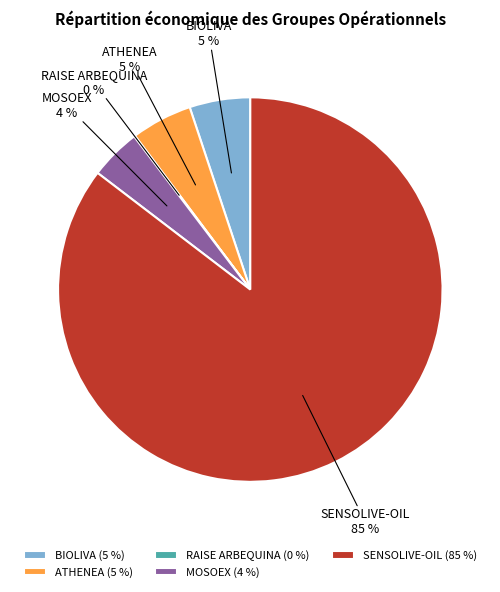

To the nearest percent, what is the difference between the BIOLIVA and MOSOEX slice percentages?

1%